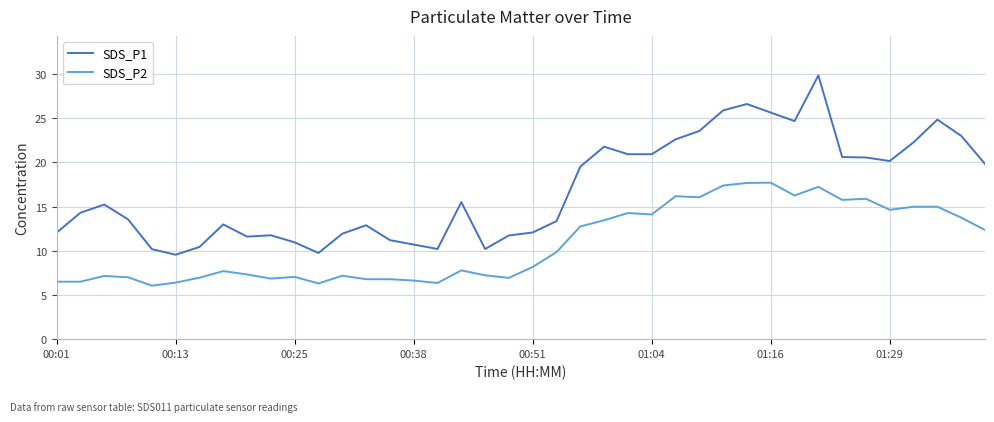

What are all the series names shown in the legend?

SDS_P1, SDS_P2